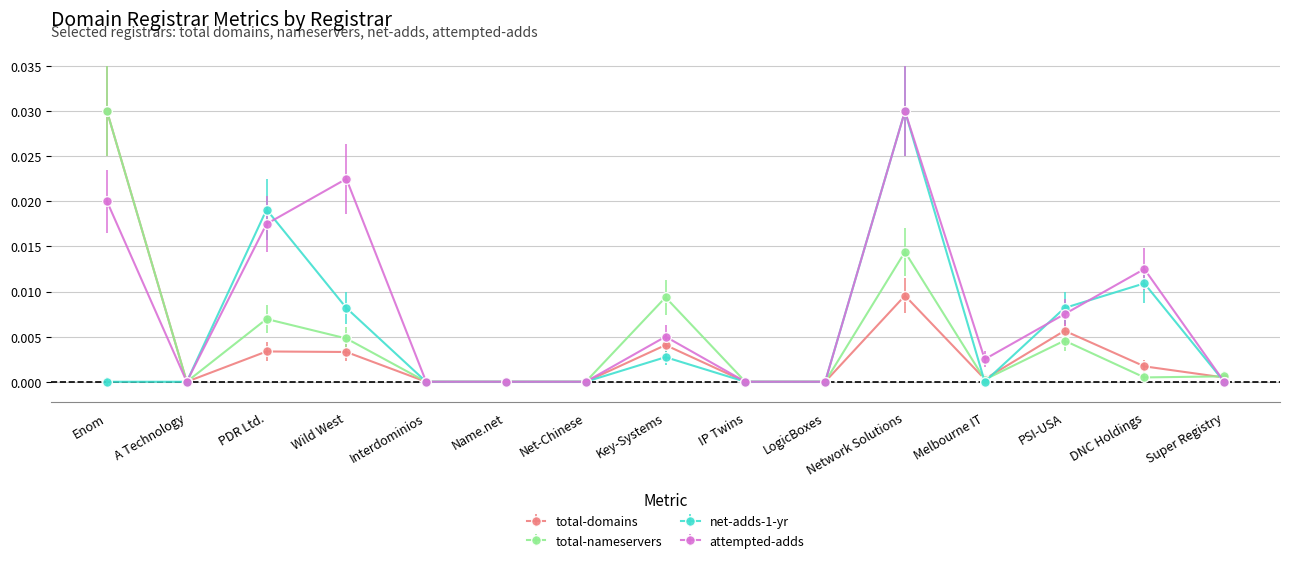

Which series has the largest total across all categories?

attempted-adds